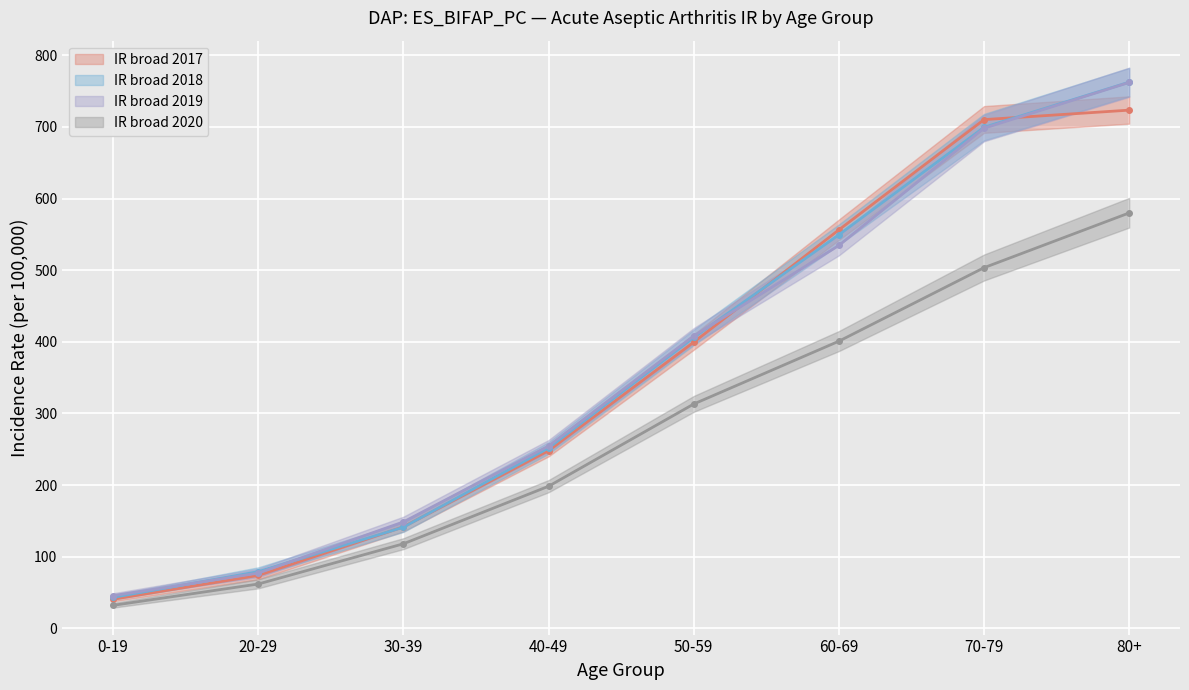

What is the lowest value of the IR broad 2019 series?

45.8